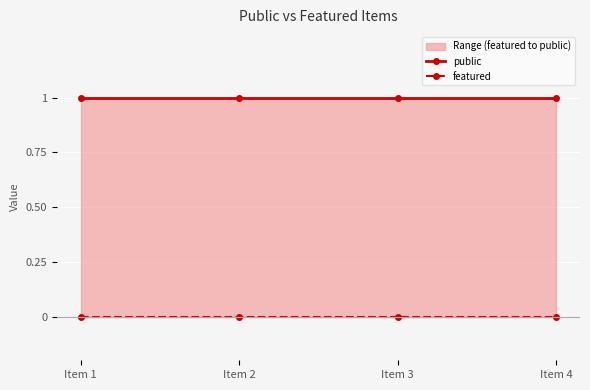

At which label does featured reach its minimum?

Item 1